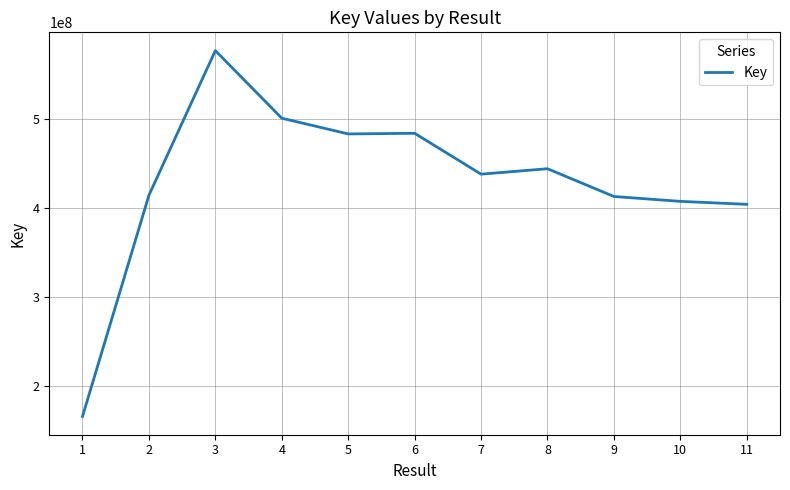

The chart shows a value of 407348279 at 10. True or false?

True